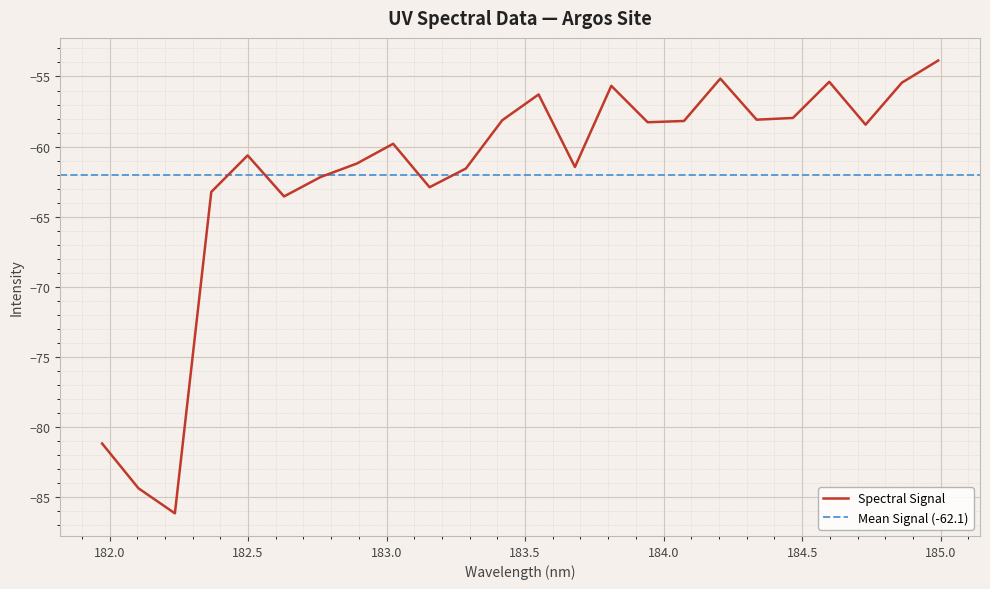

What is the value of the 1st point from the left?

-81.2